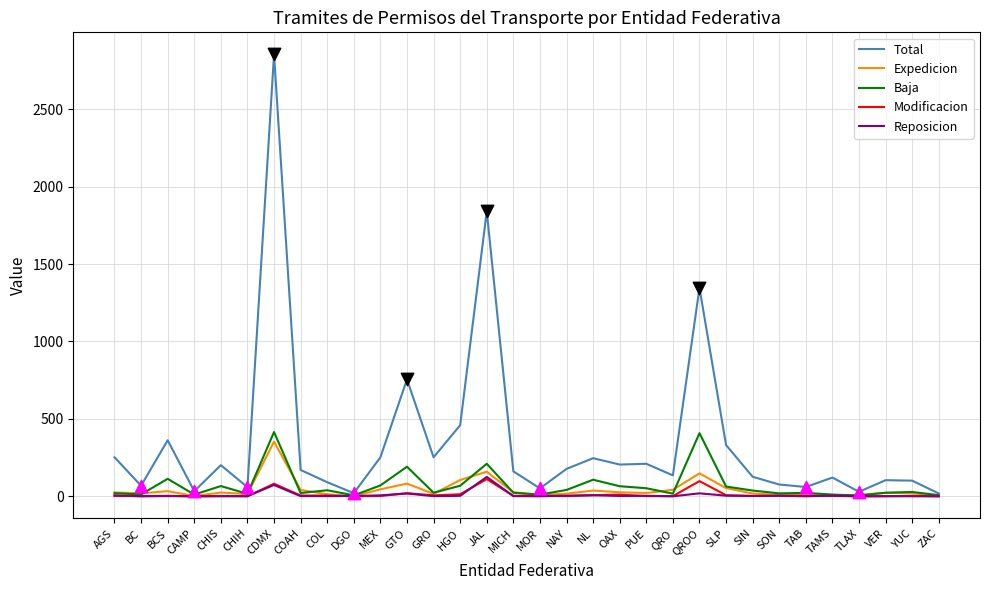

Which series has the widest spread of values?

Total